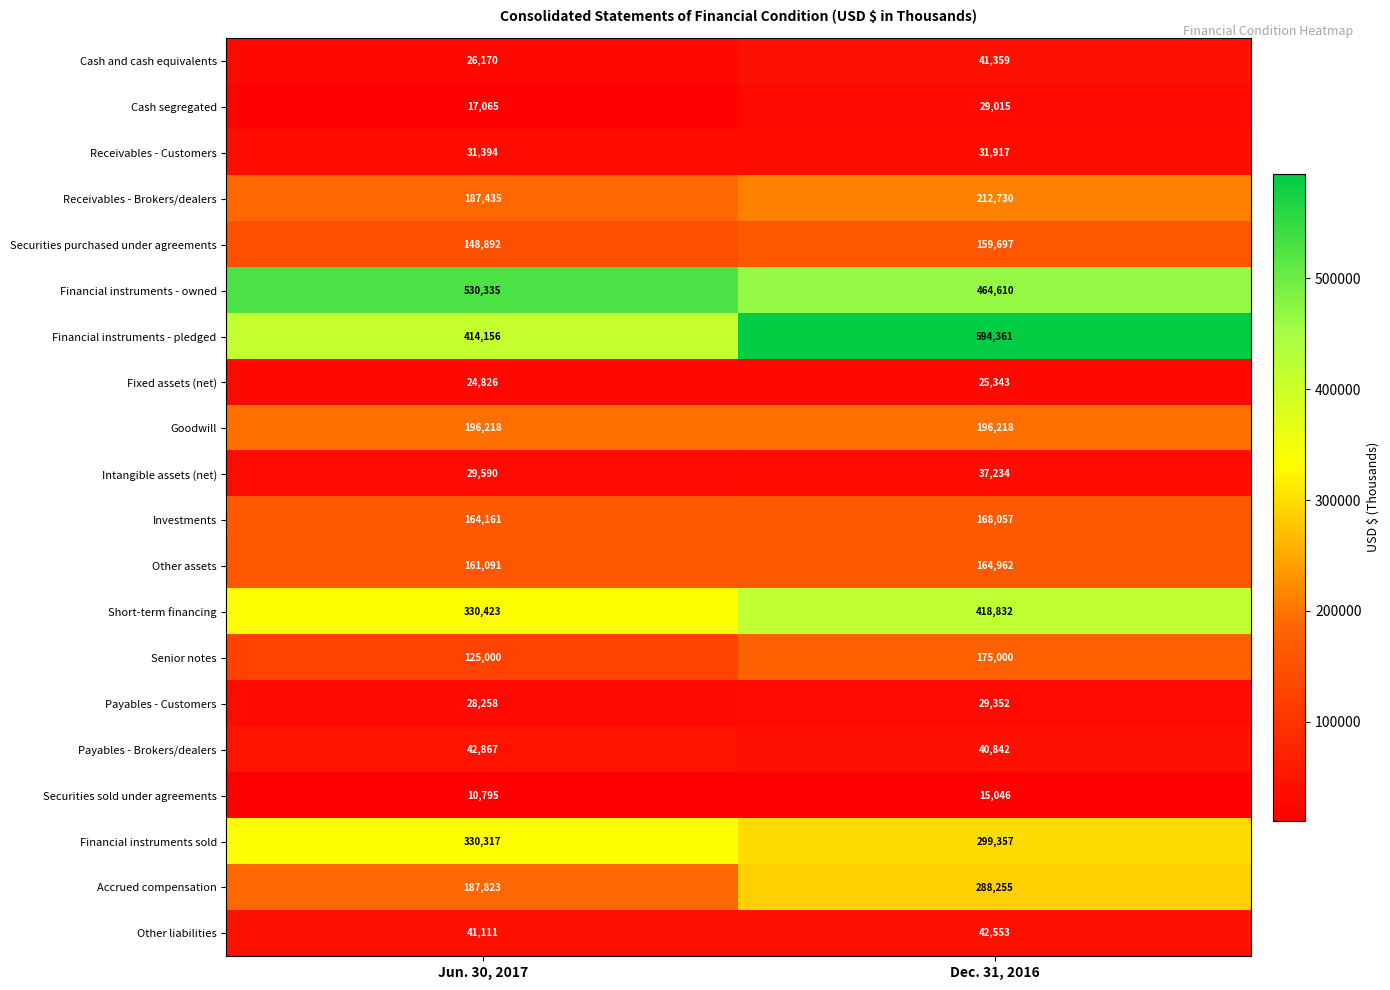

Rank the categories by Financial instruments sold value from highest to lowest.

Jun. 30, 2017, Dec. 31, 2016